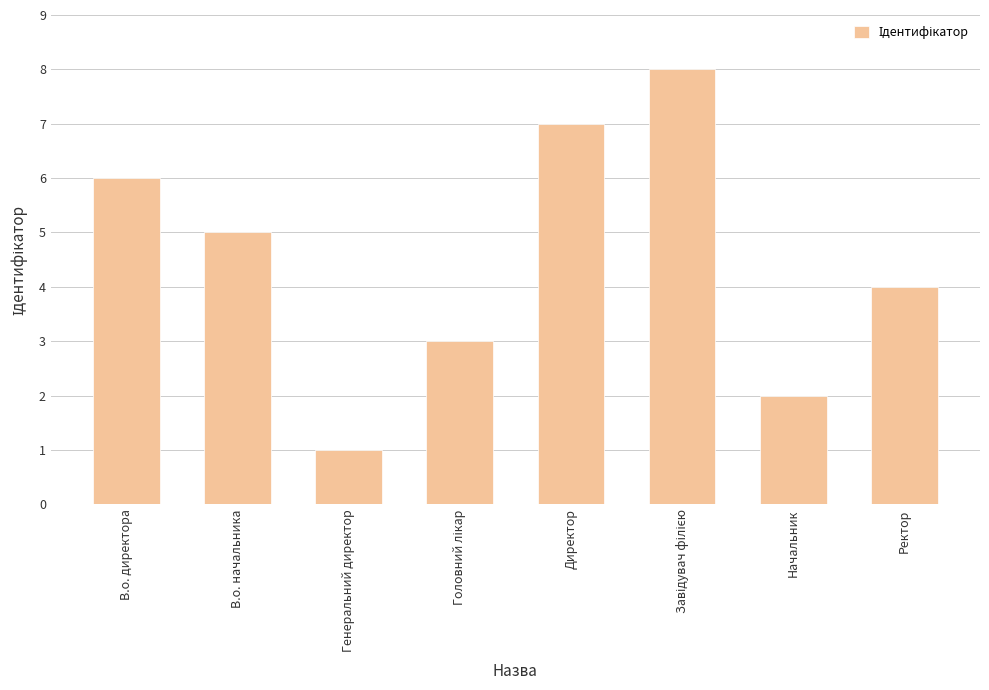

At which label does the data first exceed 5?

В.о. директора